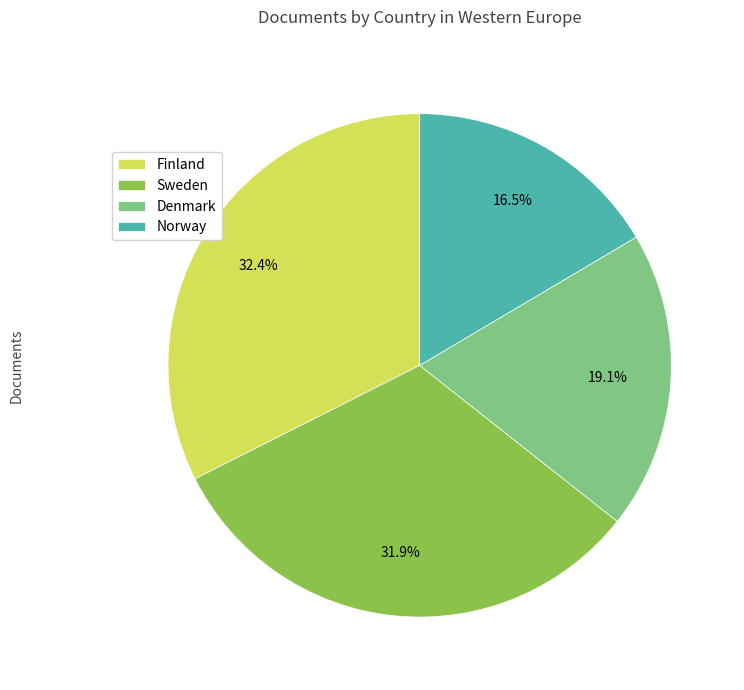

To the nearest percent, what portion does Sweden represent?

32%